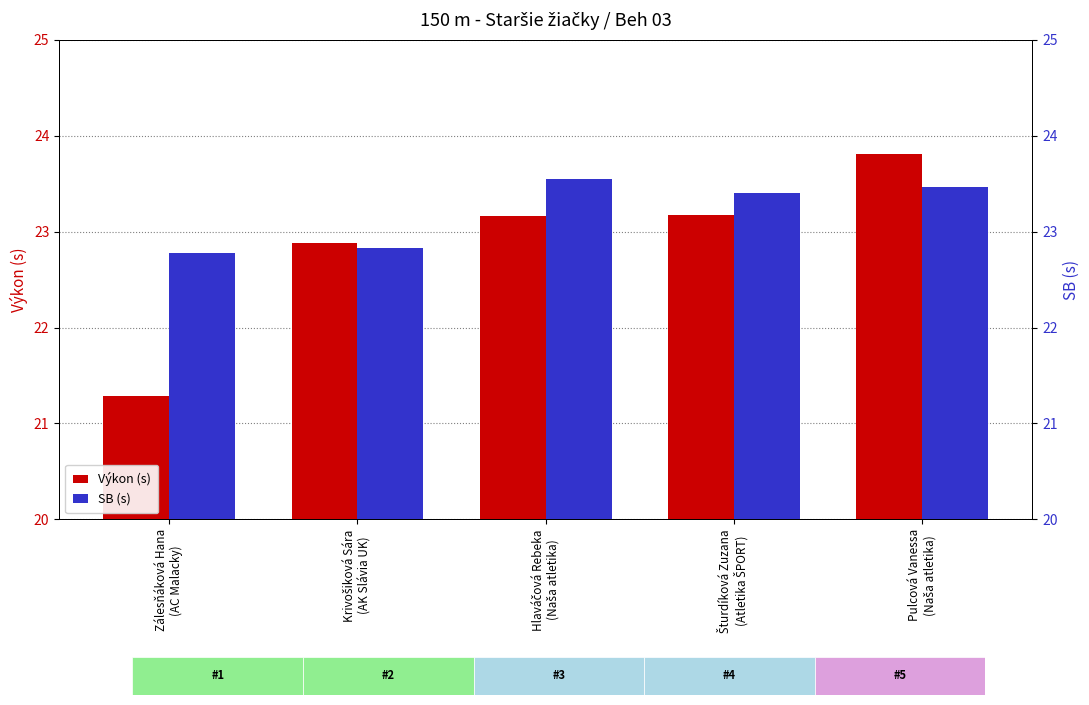

Reading left to right, transcribe all the data shown in this chart.

Výkon (s): 21.3	22.9	23.2	23.2	23.8
SB (s): 22.8	22.8	23.6	23.4	23.5